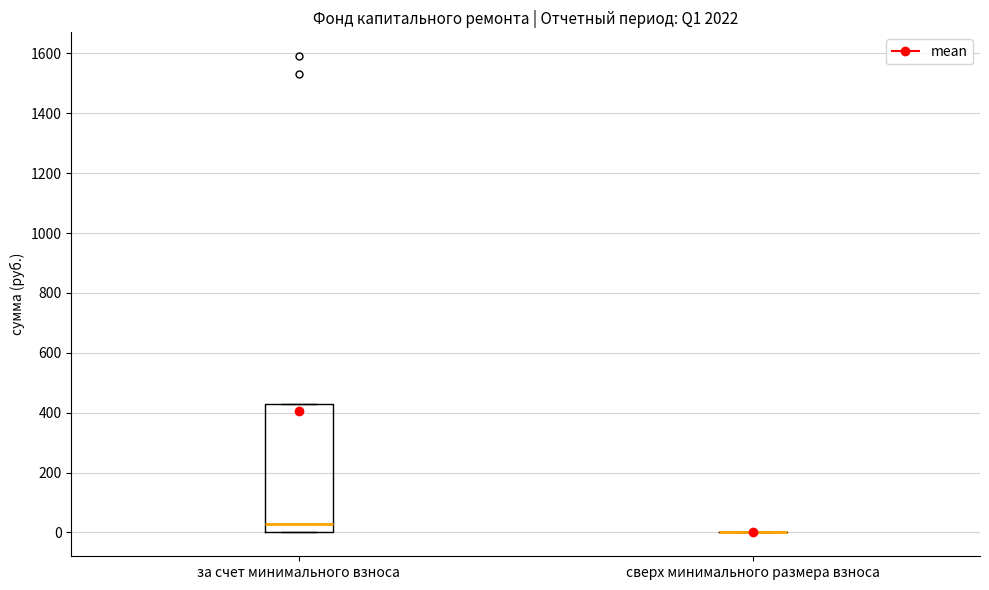

Reading left to right, transcribe this box plot: for each box, give where its median line is, the range the box spans, and where its two whiskers end, as read against the y-axis. The values are not printed on the chart, so give them approximately, as read against the axis.

за счет минимального взноса: median 20, box 0 to 420, whiskers 0 to 420
сверх минимального размера взноса: box collapsed to a line at 0, whiskers 0 to 0